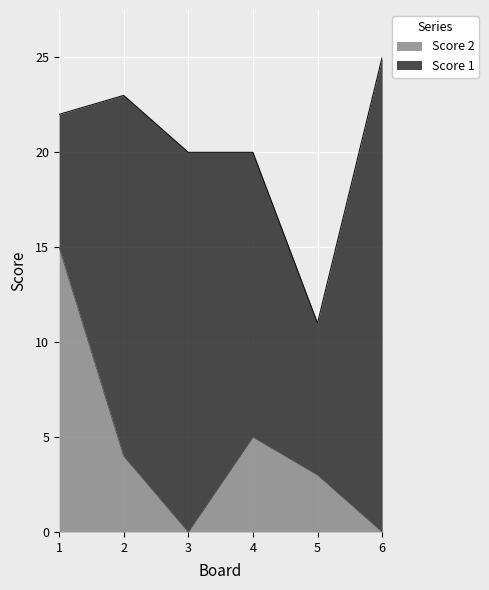

How many lines are shown in the chart?

2